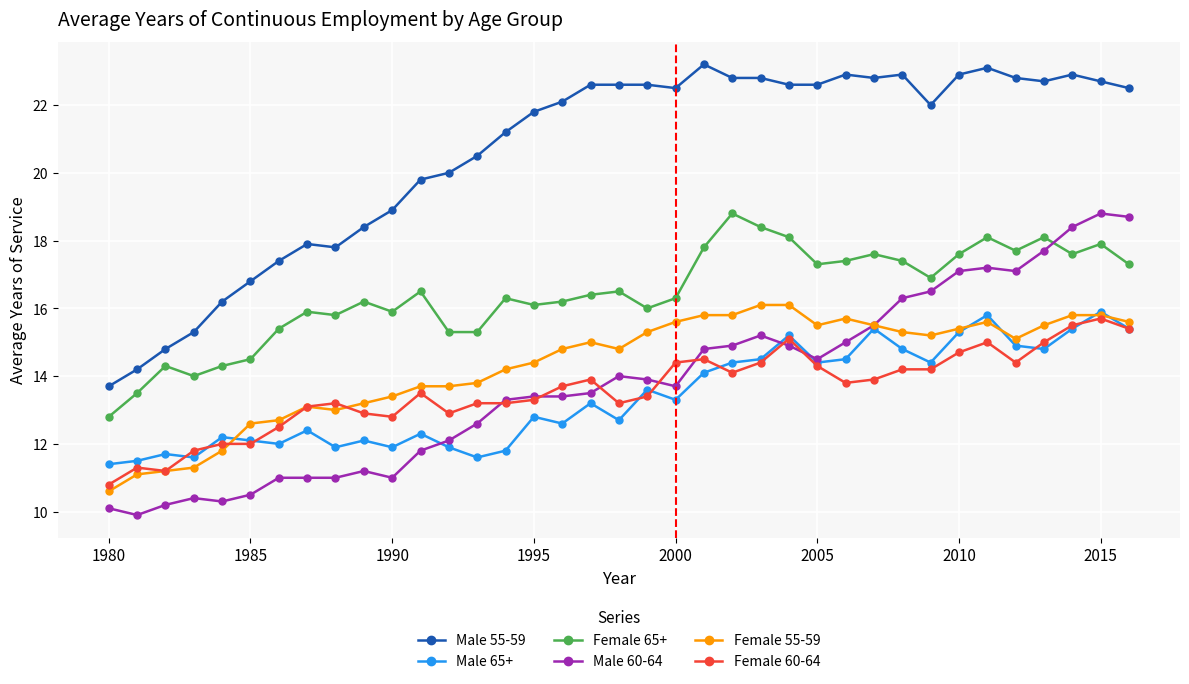

In Male 65+, how many points are higher than both neighbors (excluding endpoints)?

12